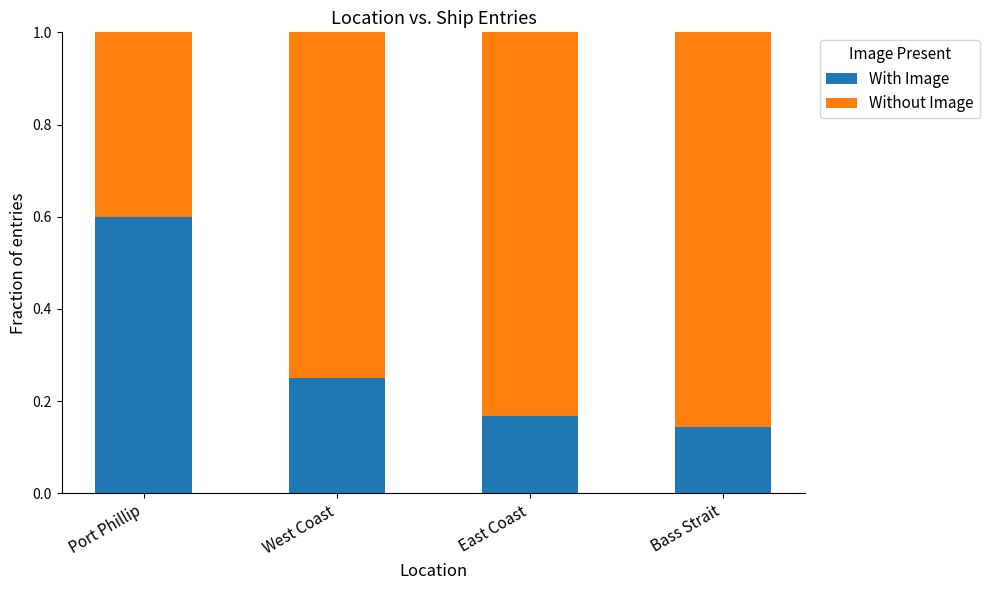

Which category has the highest value in the With Image series?

Port Phillip